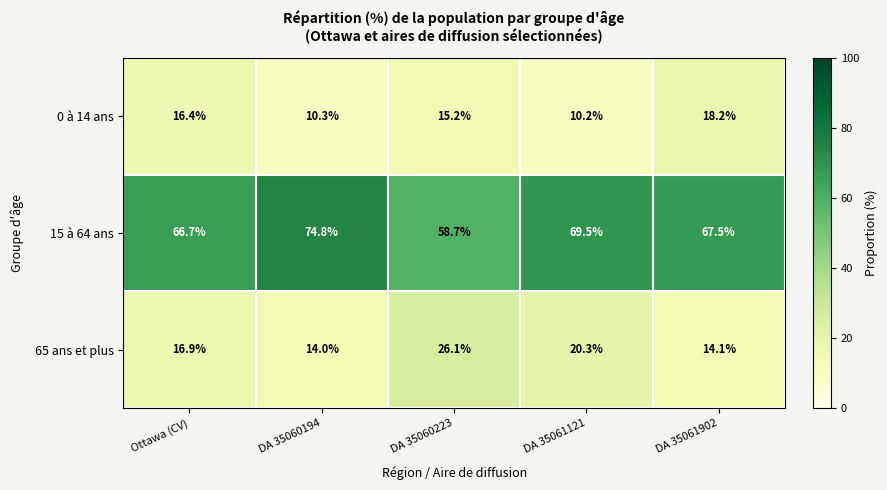

What is the average value of the 0 à 14 ans series?

14.1